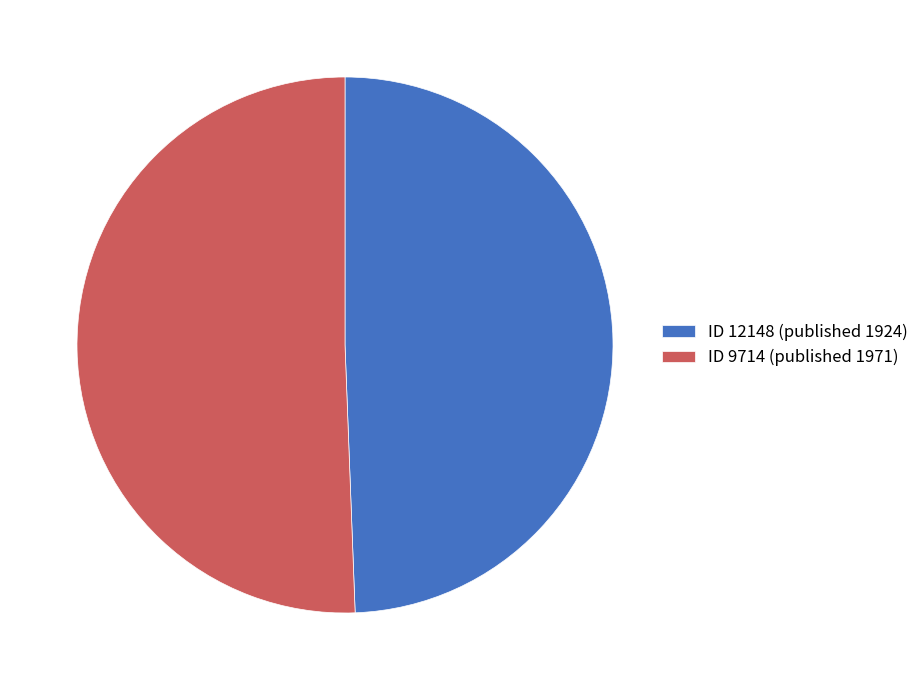

Is there a majority slice in this chart?

Yes